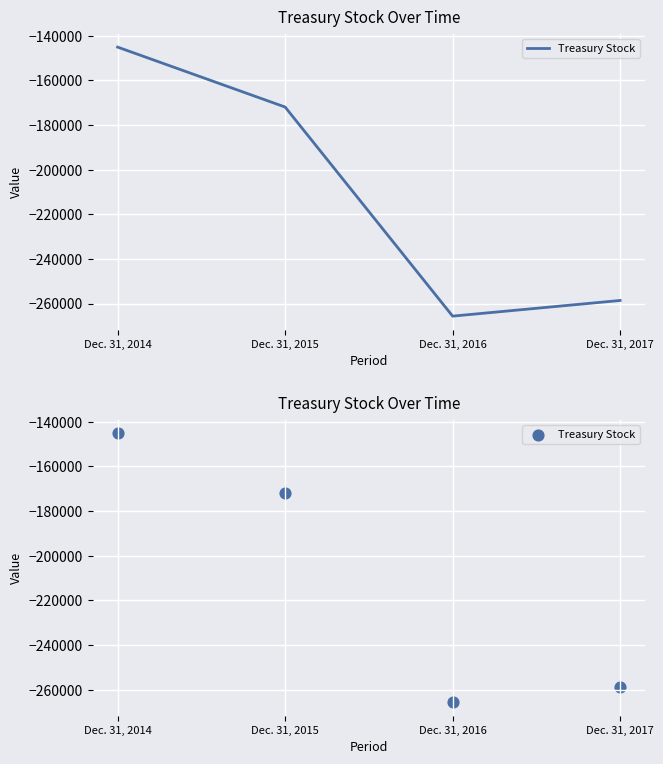

Between Dec. 31, 2017 and Dec. 31, 2014, which is larger?

Dec. 31, 2014